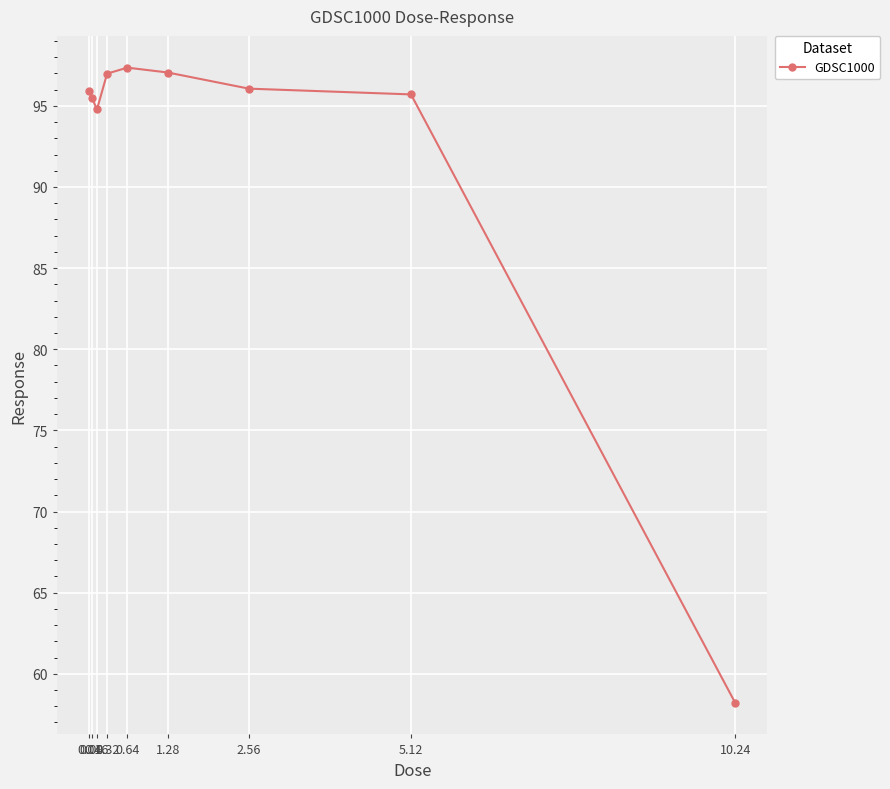

Approximately how many times larger is the value at 10.24 compared to 0.04?

0.6